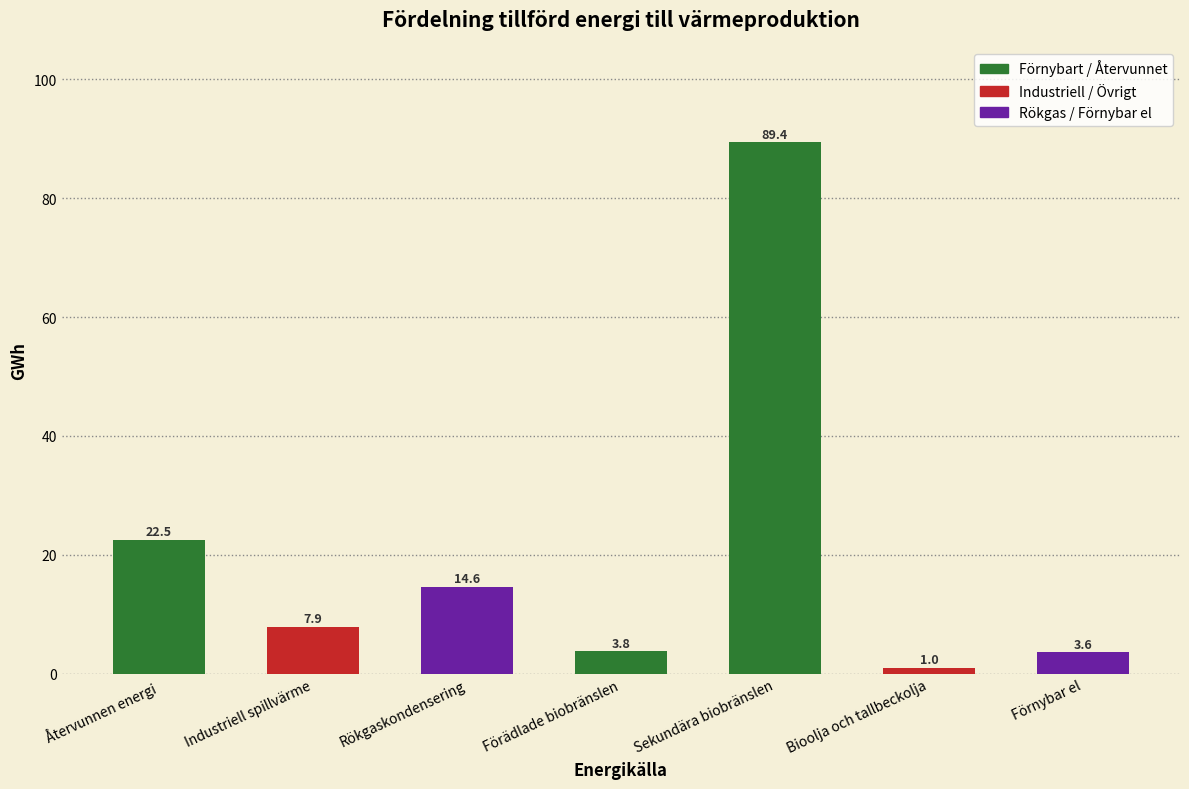

Reading right to left, what are all the values shown in this chart?

3.6	1.0	89.4	3.8	14.6	7.9	22.5